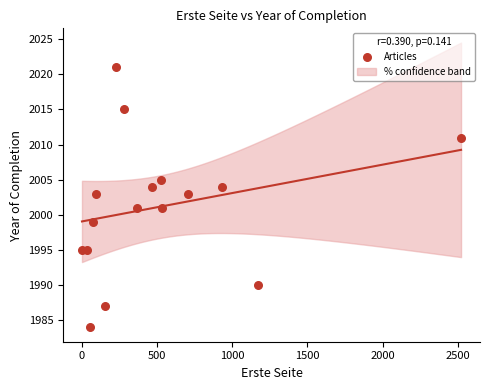

What is the range of X values (max minus min)?

2520